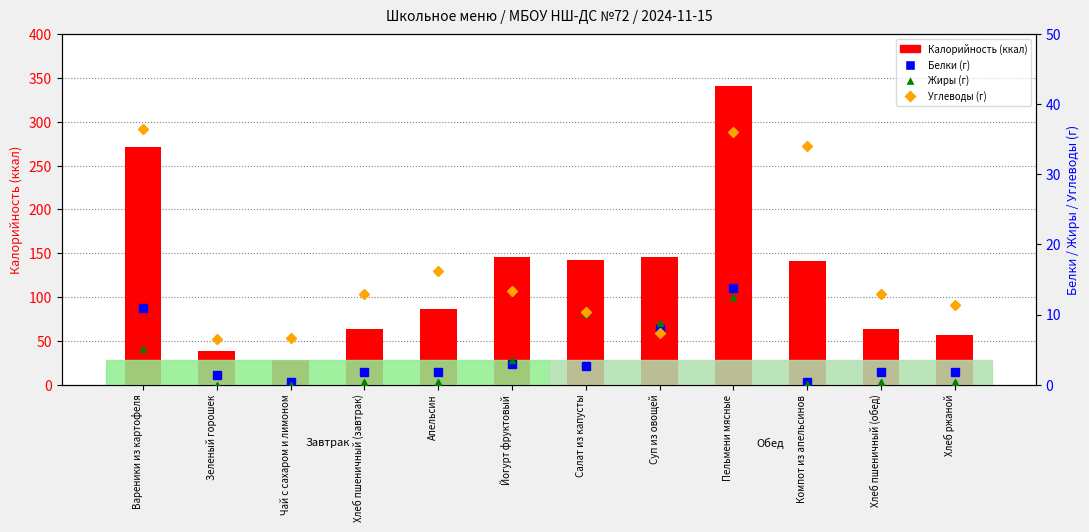

What is the difference between the maximum and minimum values in the Жиры (г) series?

12.4